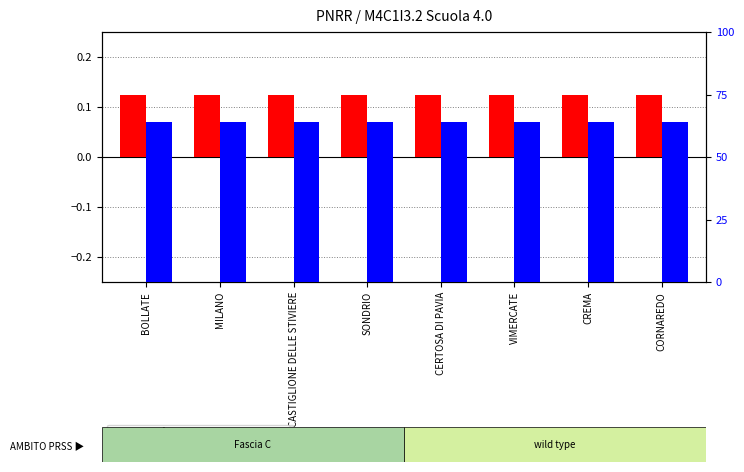

What is the label of the 5th bar from the right?

SONDRIO